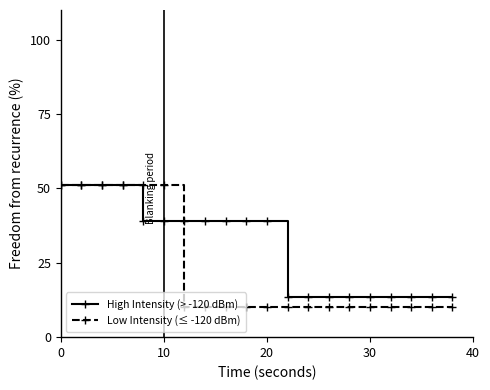

Which series has the largest range (max minus min)?

Low Intensity (≤ -120 dBm)